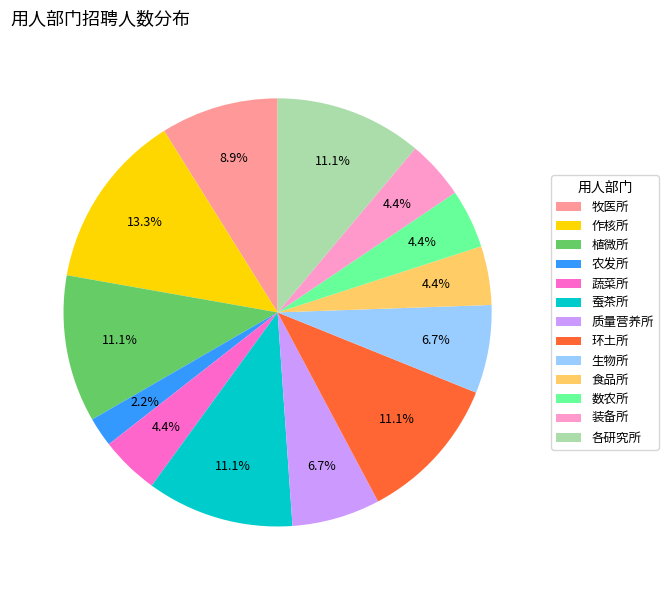

What percentage is NOT represented by 牧医所?

91.1%